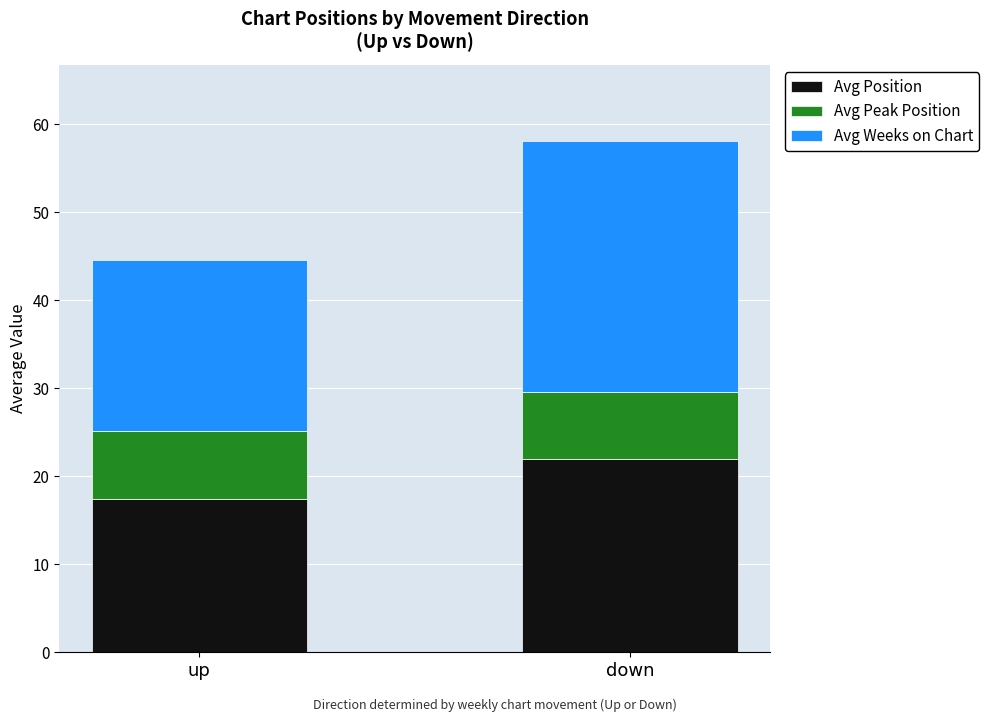

The Avg Position series shows 22.0 at down. True or false?

True